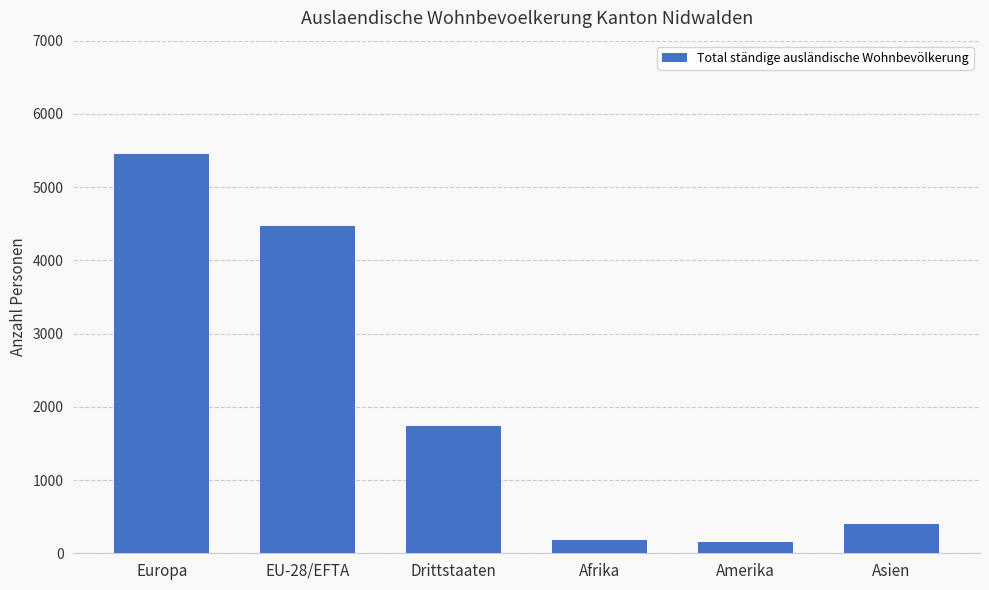

Between Drittstaaten and Europa, which is larger?

Europa